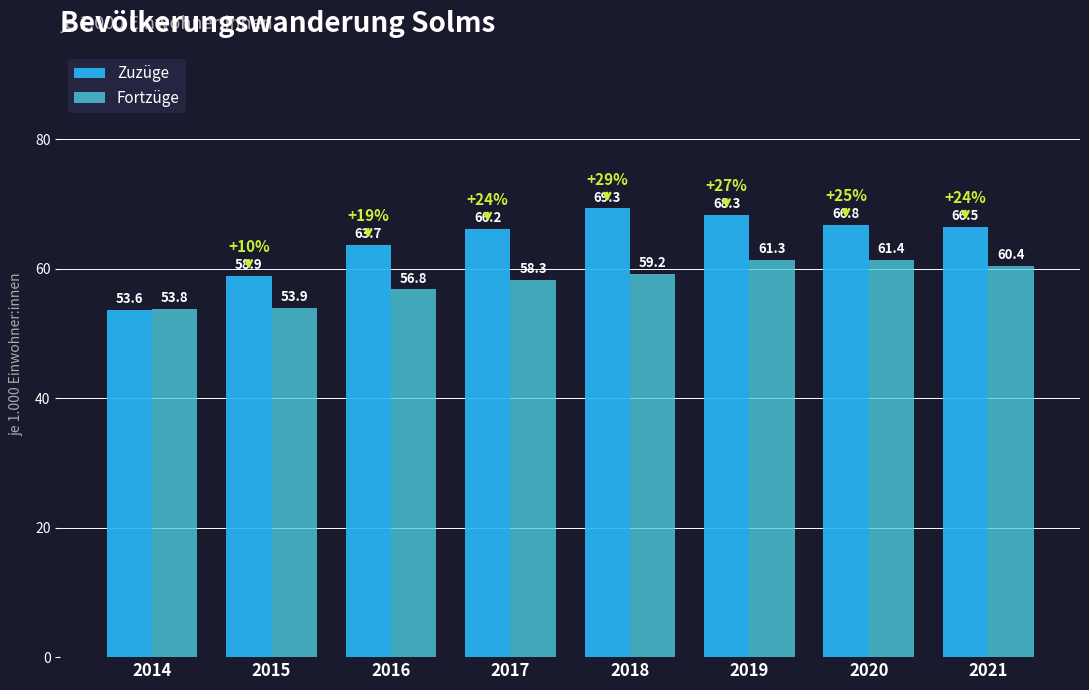

Rank the series by their average value, from lowest to highest.

Fortzüge, Zuzüge